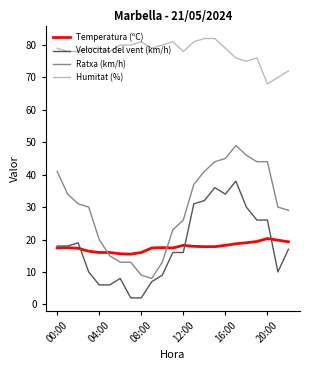

True or false: Velocitat del vent (km/h) and Humitat (%) cross at least once.

False